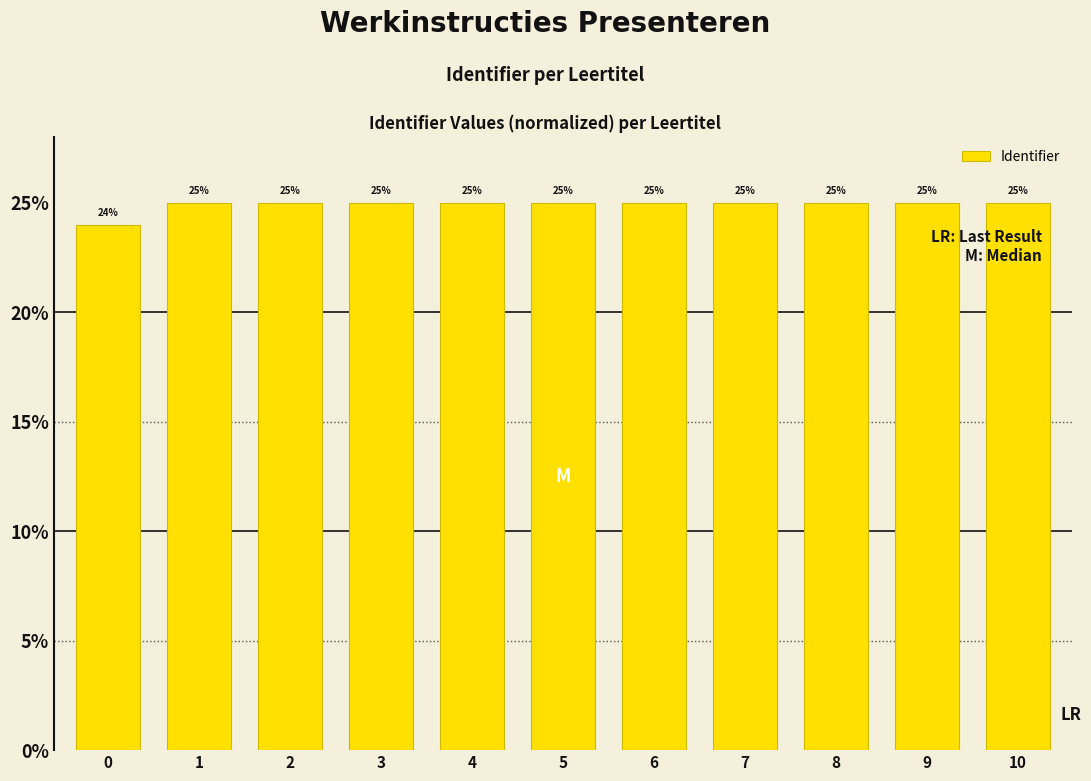

What is the sum of all values?

274.0